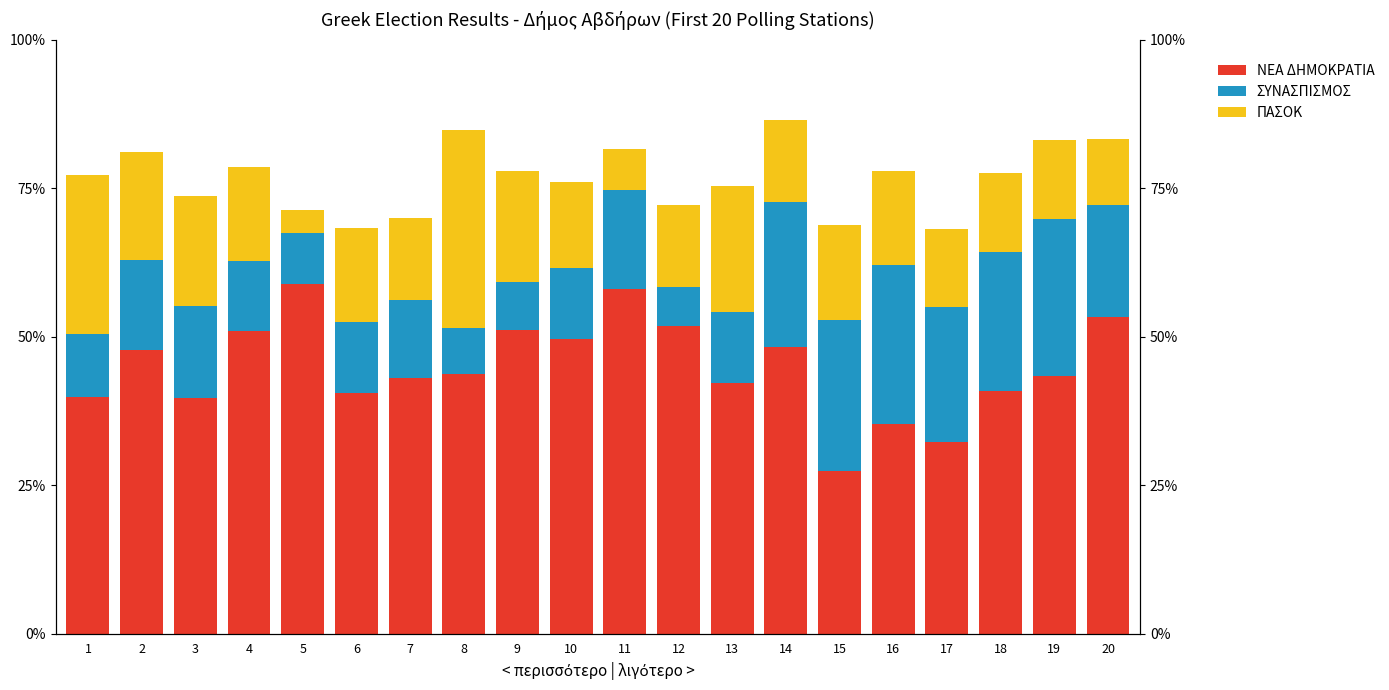

What is the sum of the ΠΑΣΟΚ-Κίνημα Αλλαγής values at 9 and 17?

31.7